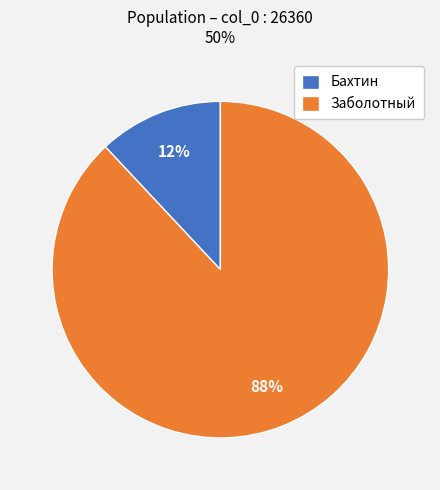

To the nearest percent, what percentage of the pie is Бахтин?

12%